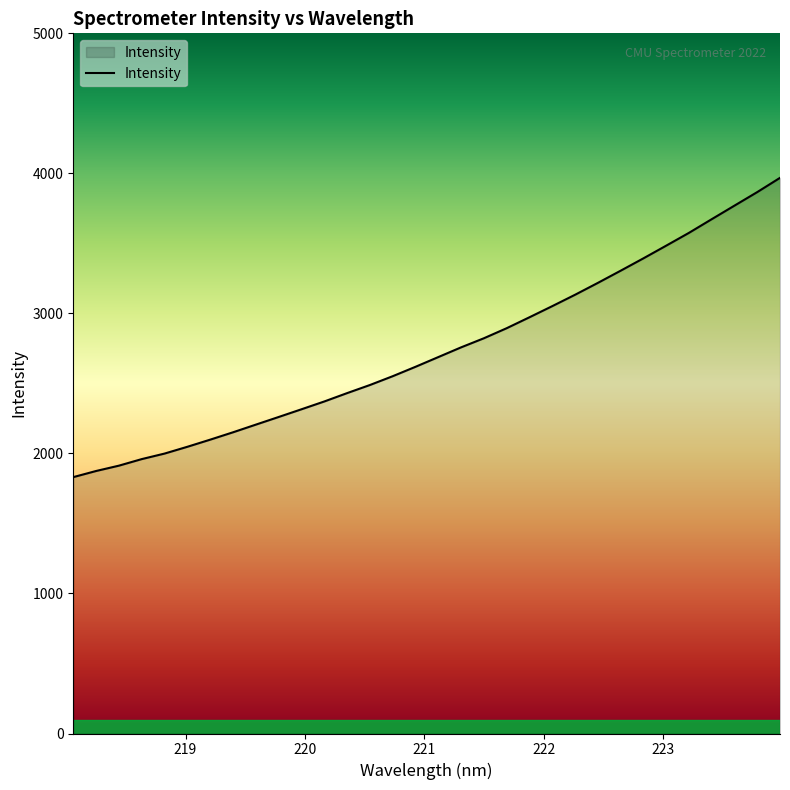

What is the minimum value shown in the chart?

1830.8